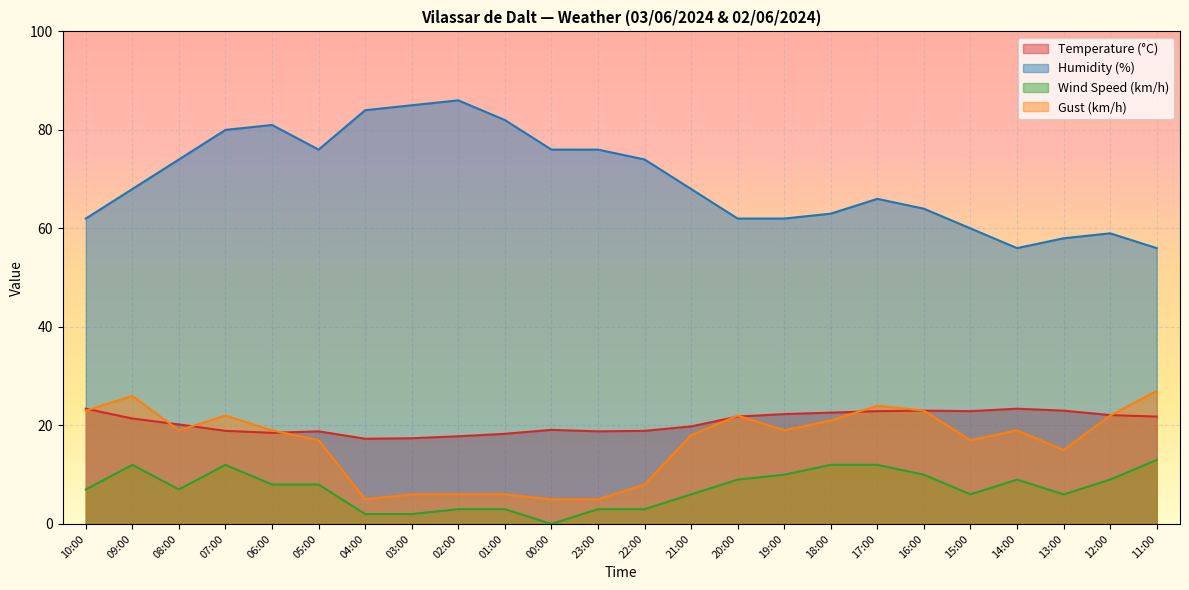

True or false: Gust (km/h) and Humidity (%) intersect in this chart.

False